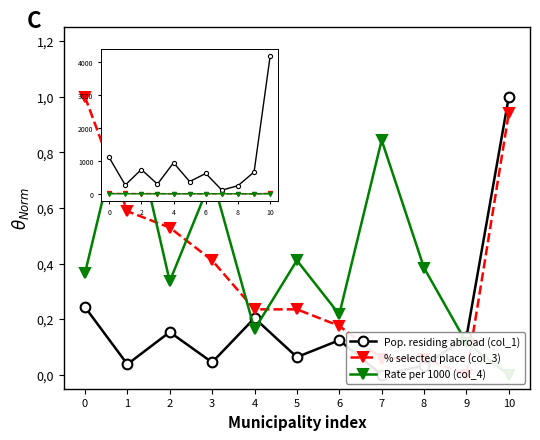

At which label is Rate per 1000 (col_4) closest to 0?

10